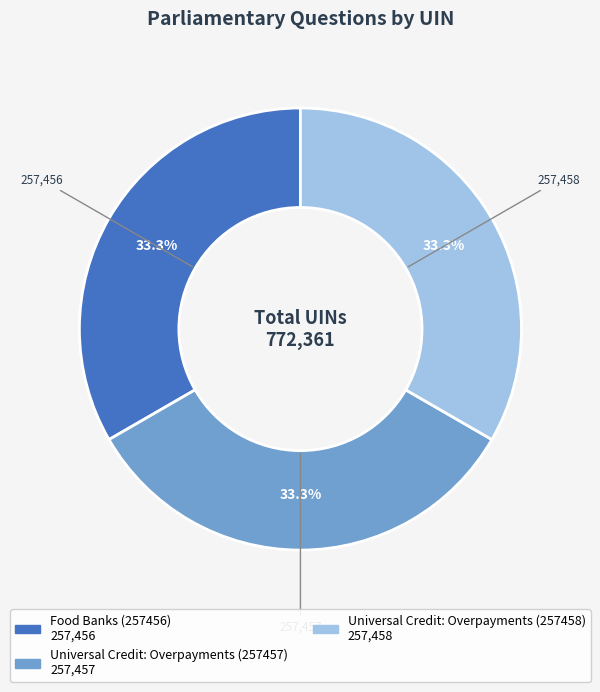

To the nearest percent, what portion does Universal Credit: Overpayments (257457) represent?

33%